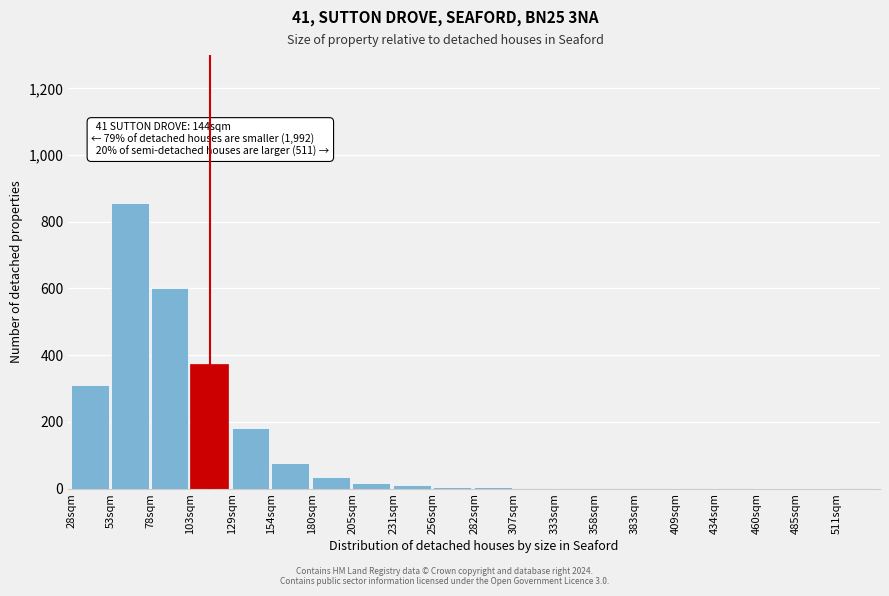

The chart shows a value of 1 at 434sqm. True or false?

True